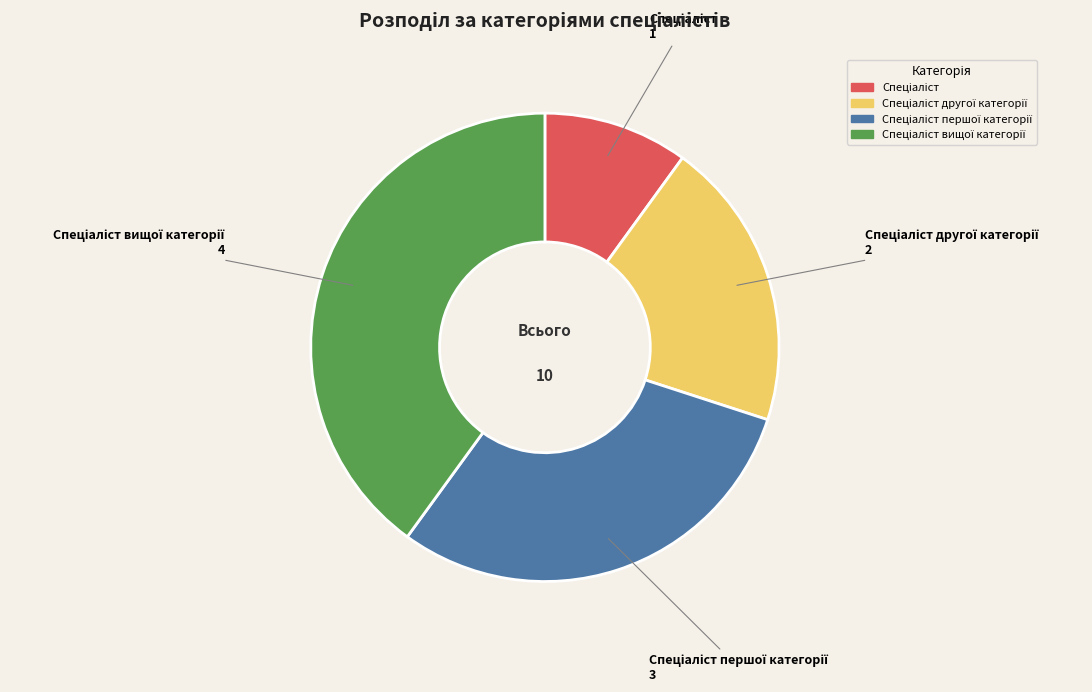

Count the number of slices in the pie.

4